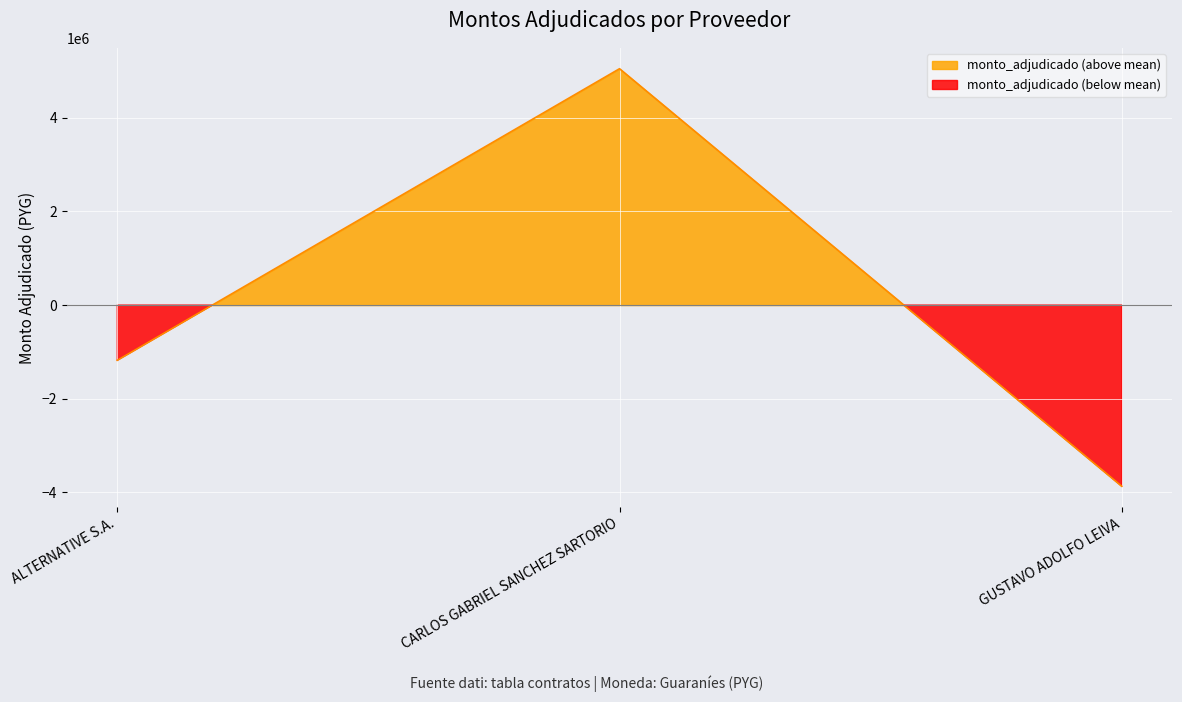

List the labels in order of value, largest first.

CARLOS GABRIEL SANCHEZ SARTORIO, ALTERNATIVE S.A., GUSTAVO ADOLFO LEIVA